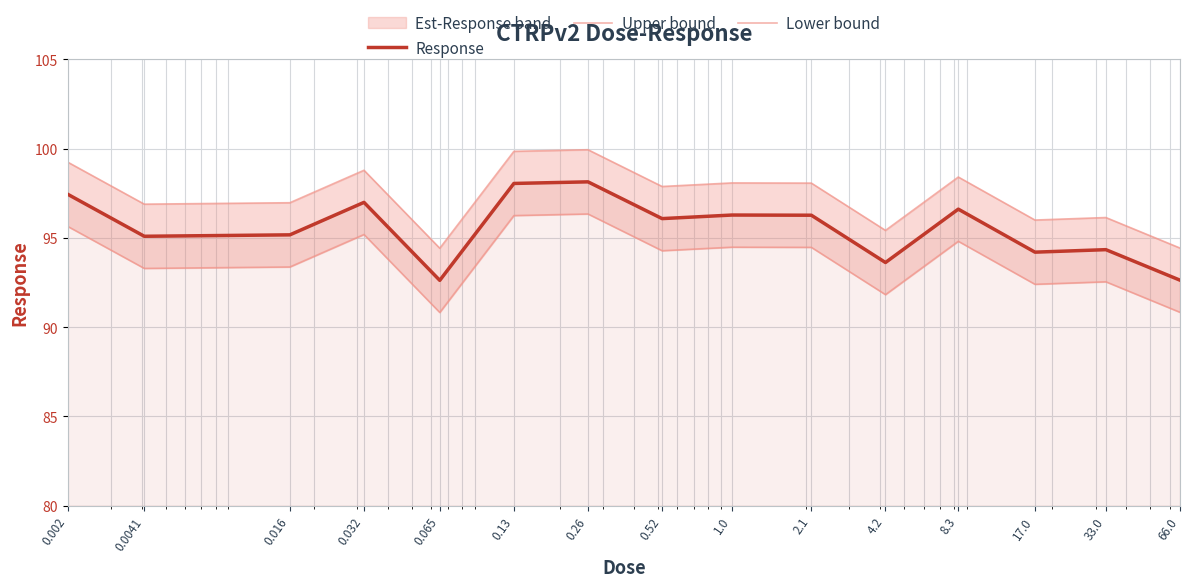

What is the highest value of the Response series?

98.1